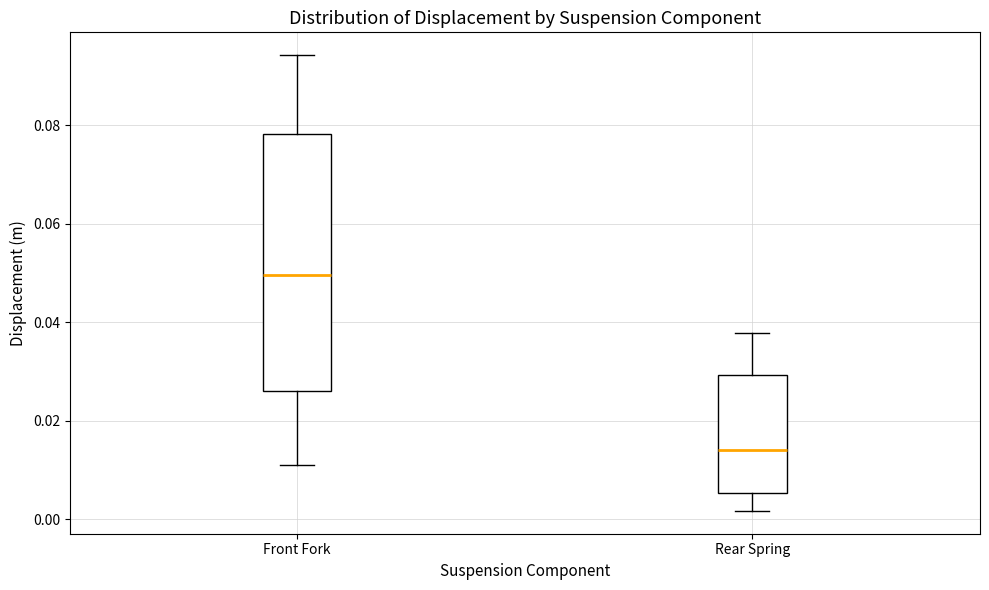

Reading left to right, transcribe this box plot: for each box, give where its median line is, the range the box spans, and where its two whiskers end, as read against the y-axis. The values are not printed on the chart, so give them approximately, as read against the axis.

Front Fork: median 0.050, box 0.026 to 0.078, whiskers 0.012 to 0.094
Rear Spring: median 0.014, box 0.006 to 0.030, whiskers 0.002 to 0.038